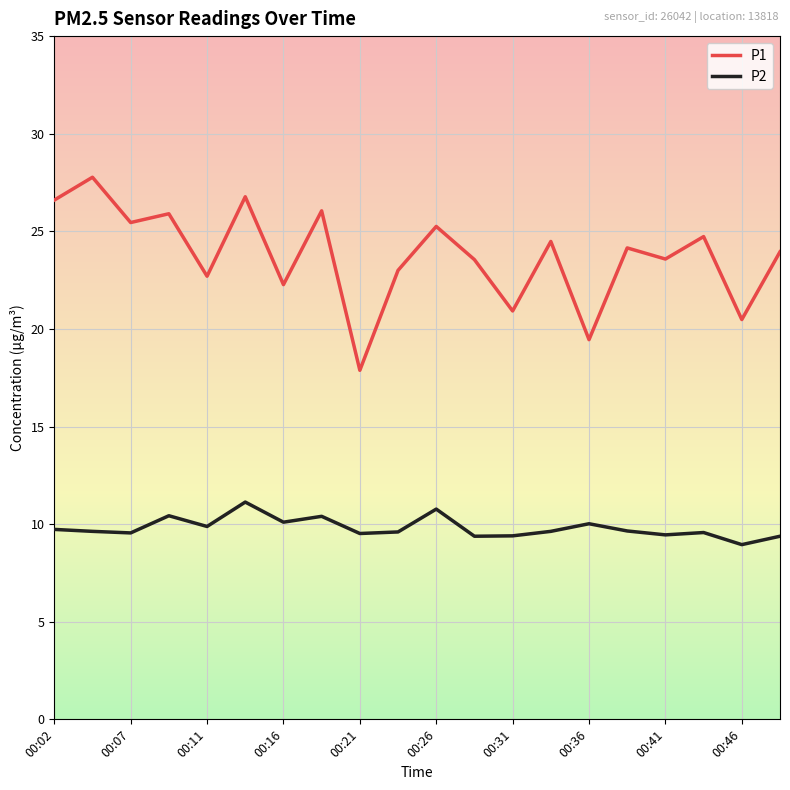

In P1, how many points are lower than both neighbors (excluding endpoints)?

8